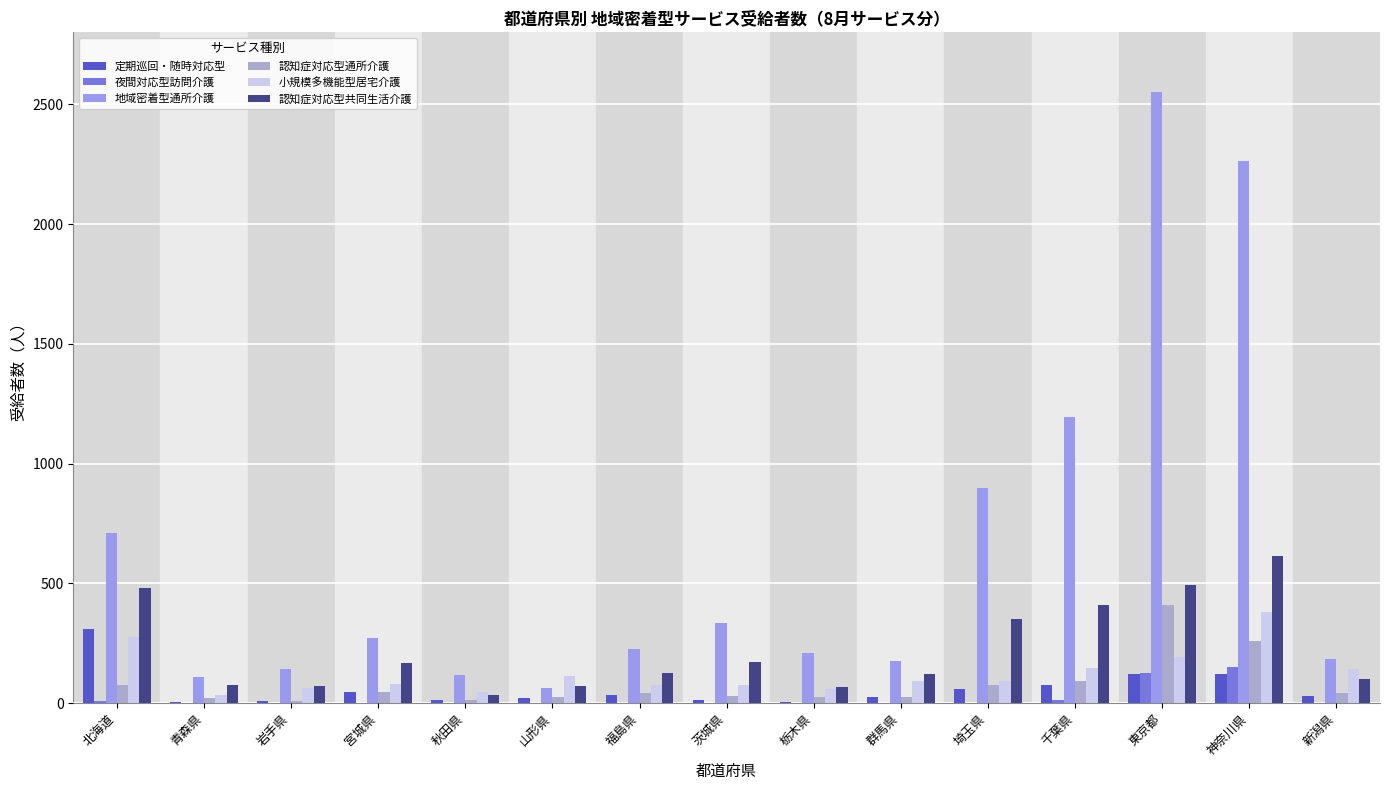

Which series has the largest total across all categories?

地域密着型通所介護